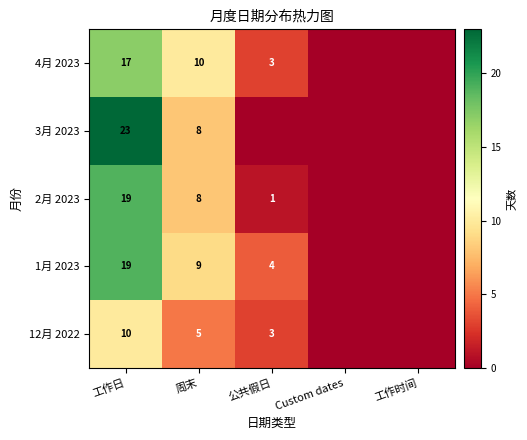

What is the sum of the 12月 2022 values at 公共假日 and 工作日?

13